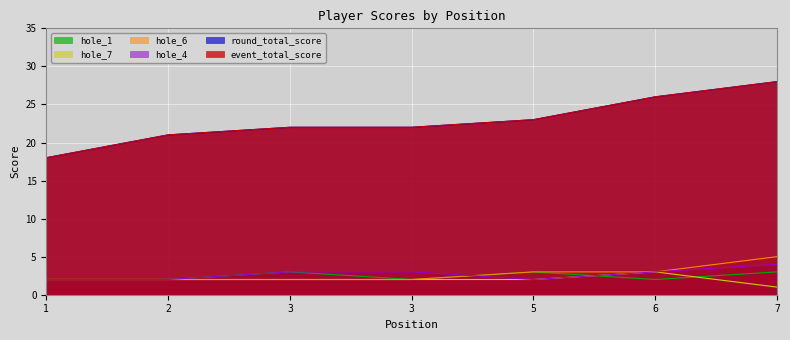

What is the value of the round_total_score point at the 6th from the left?

26